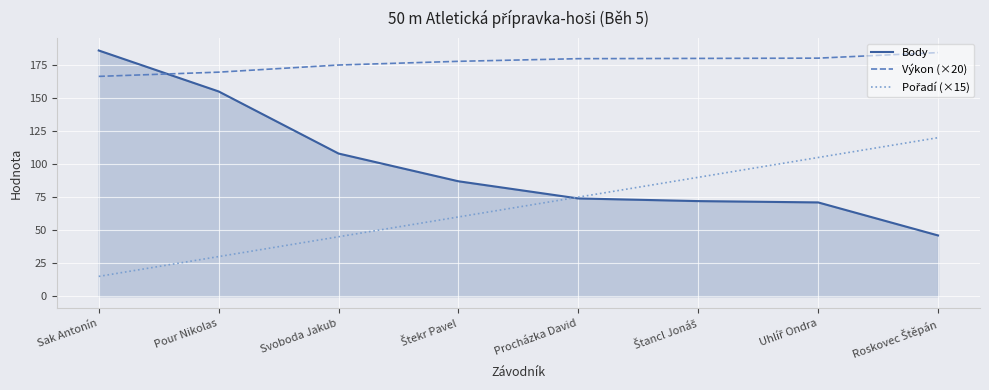

At which label is Body closest to 116?

Svoboda Jakub